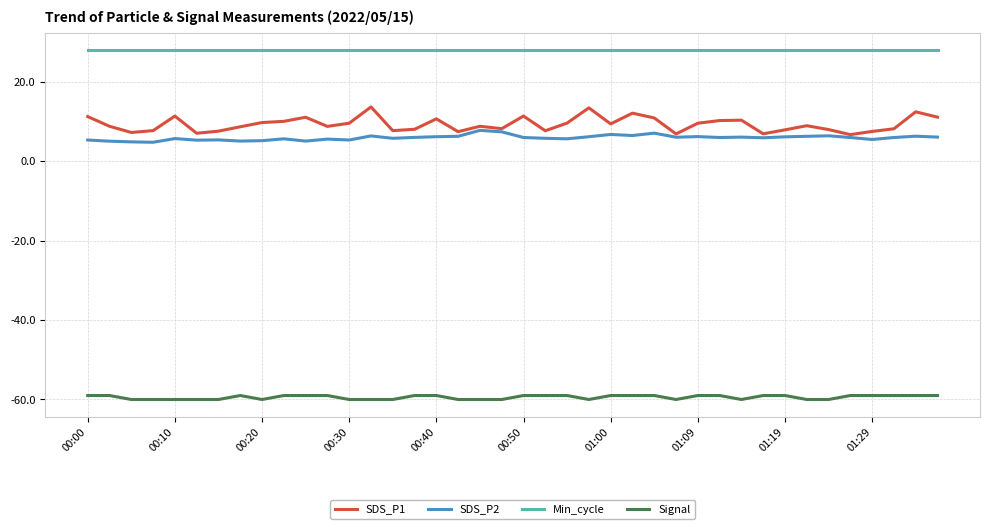

Rank the series by their maximum value, from highest to lowest.

Min_cycle, SDS_P1, SDS_P2, Signal